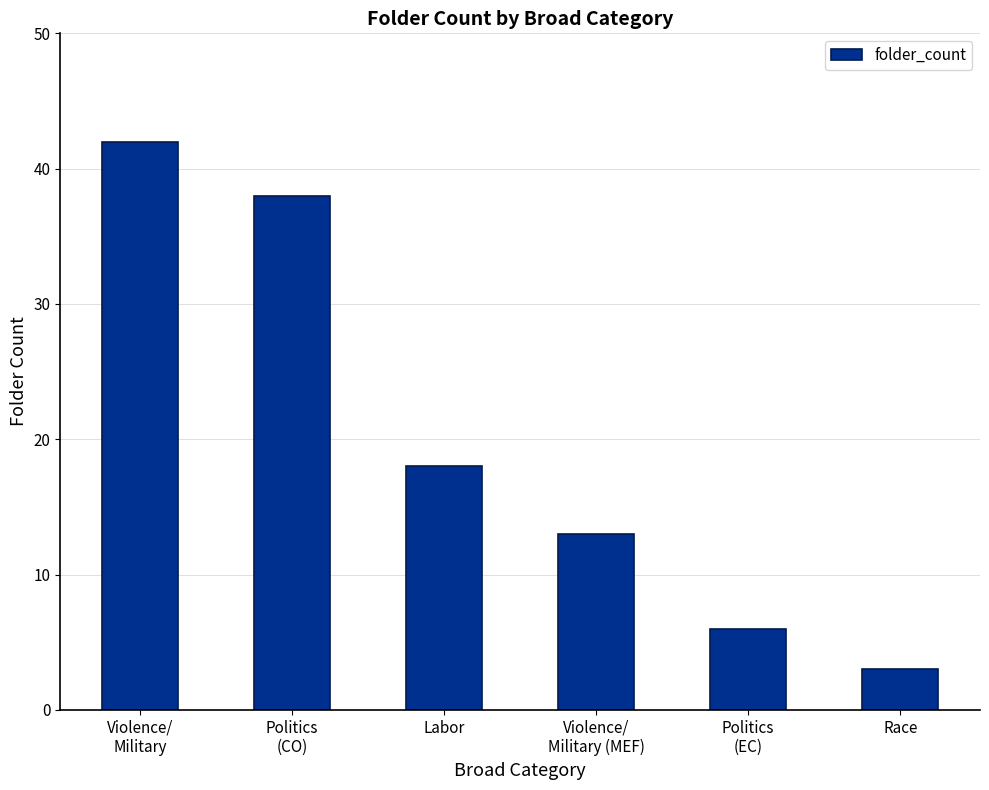

The chart shows a value of 8 at Politics
(EC). True or false?

False